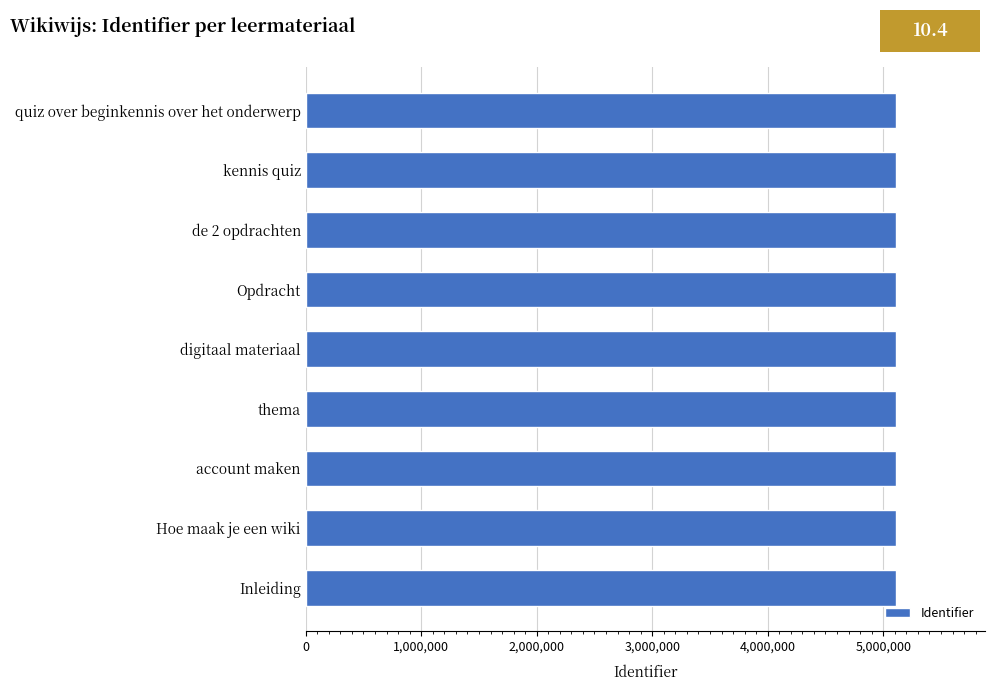

What is the minimum value shown in the chart?

5113520